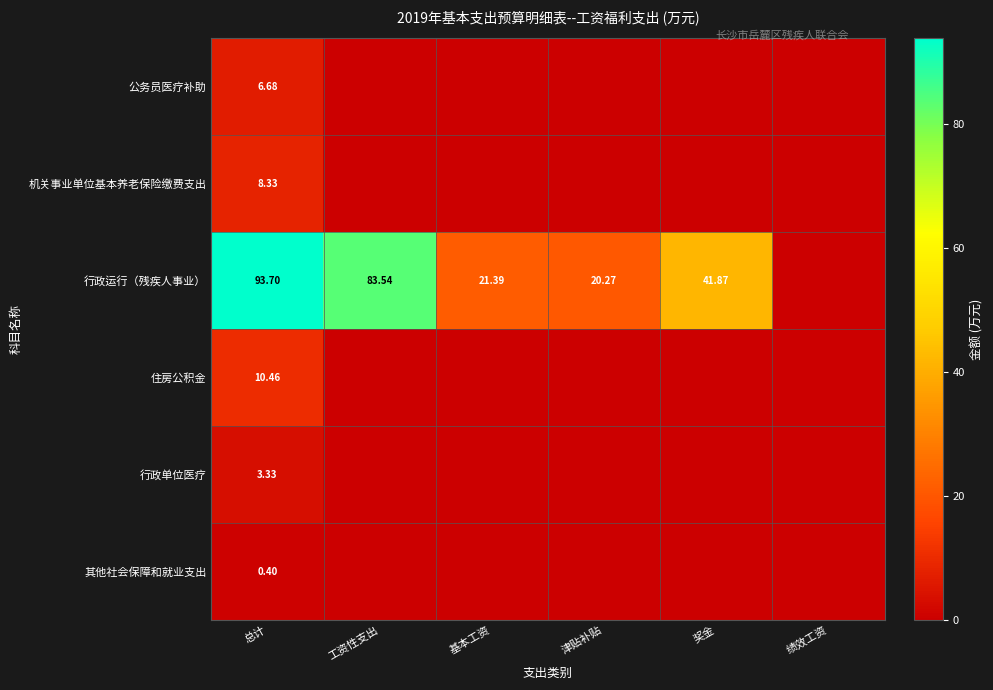

Rank the series at 总计 from lowest to highest value.

其他社会保障和就业支出, 行政单位医疗, 公务员医疗补助, 机关事业单位基本养老保险缴费支出, 住房公积金, 行政运行（残疾人事业）